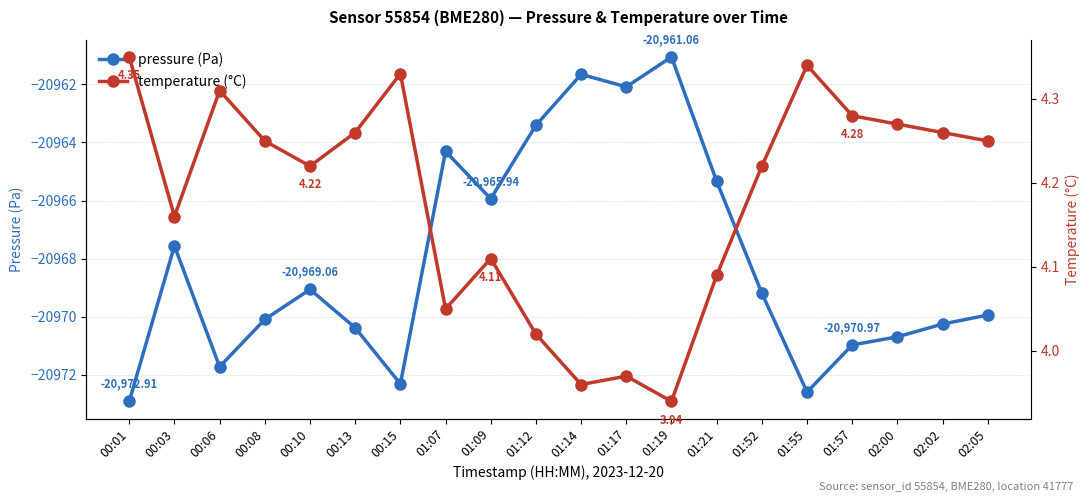

What is the maximum value shown in the chart?

4.3